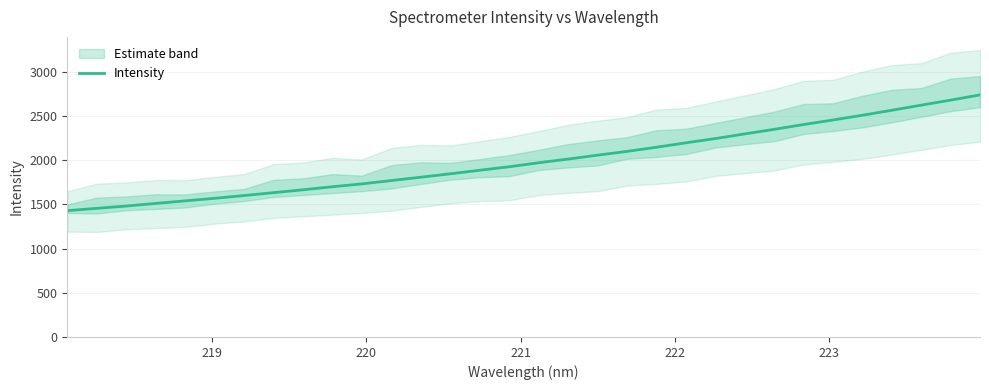

How many series are shown in this chart?

1